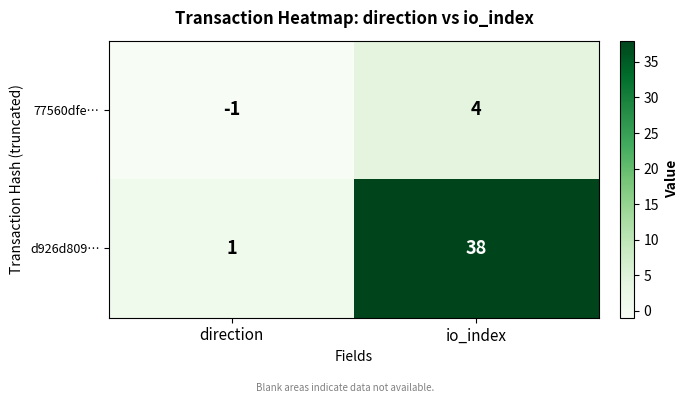

Where is d926d809… nearest to the value 19?

direction